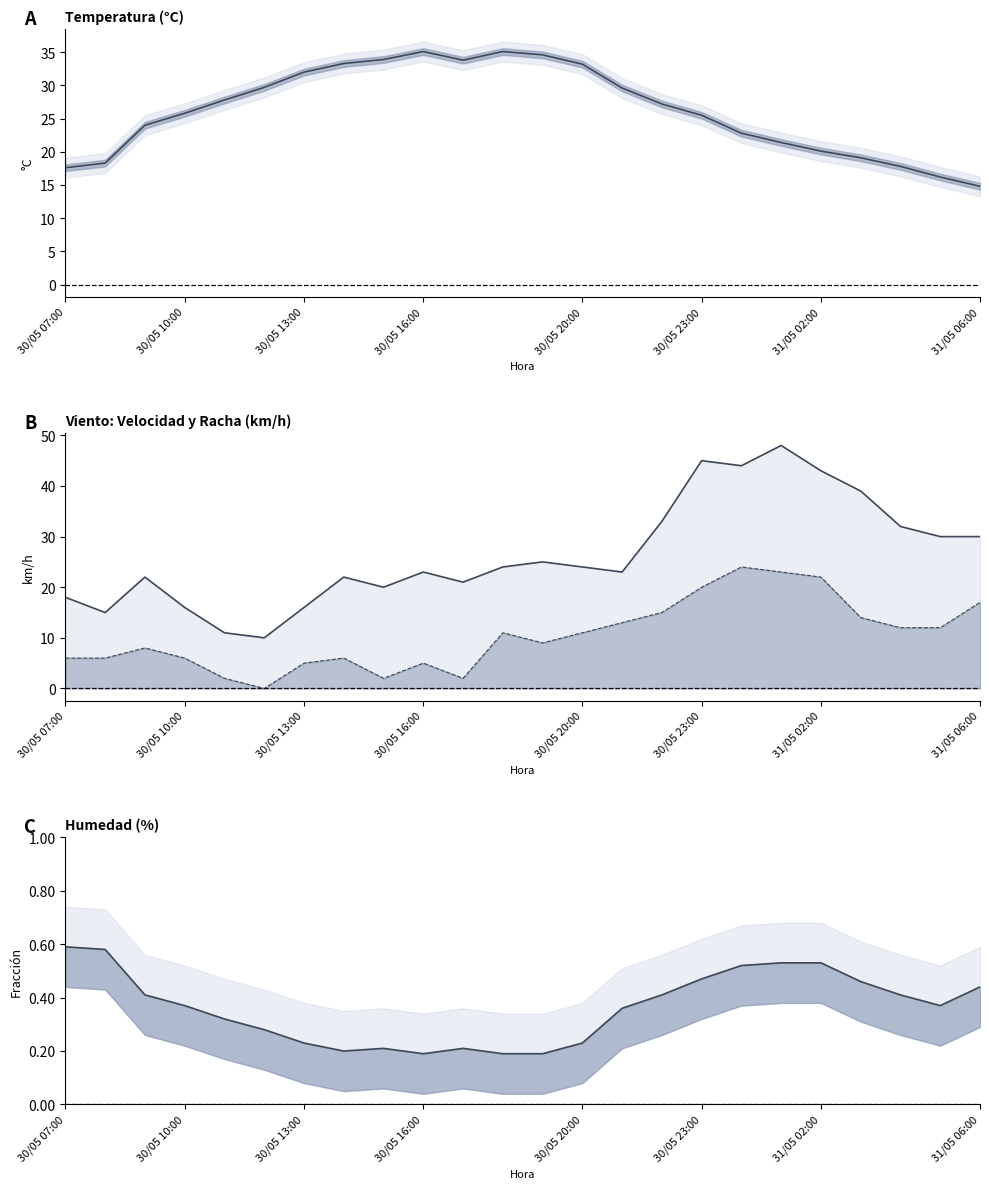

At how many categories does at least one series exceed 34?

8